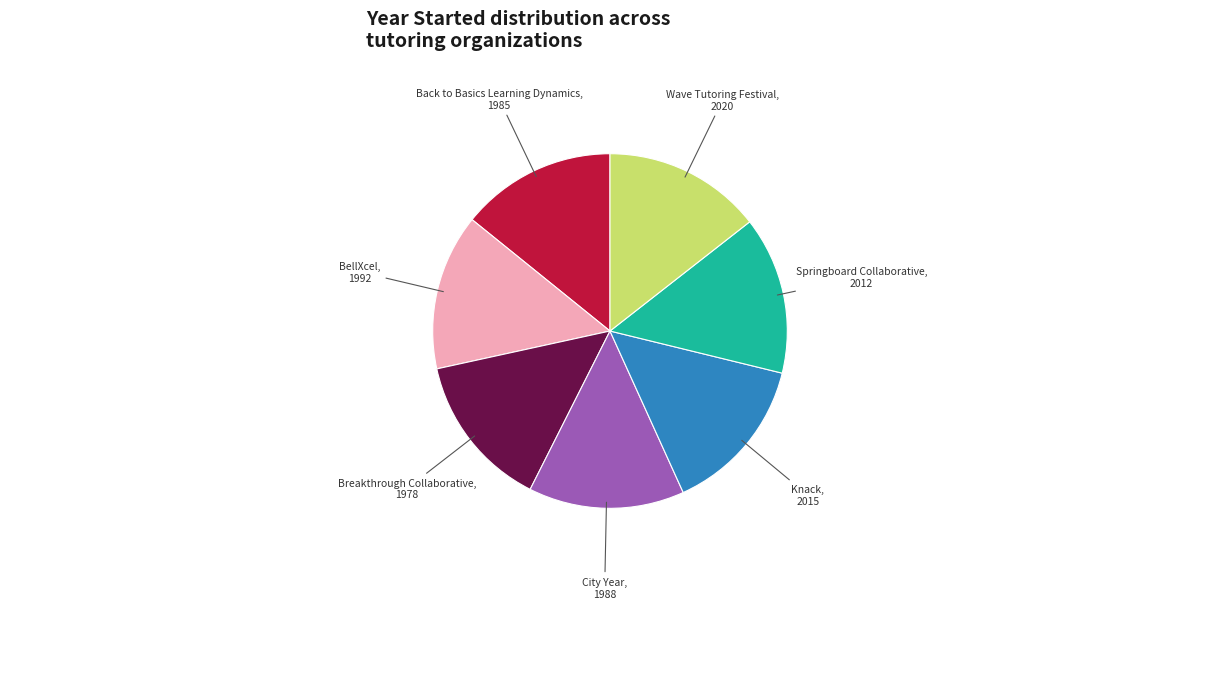

Does any single category account for the majority?

No